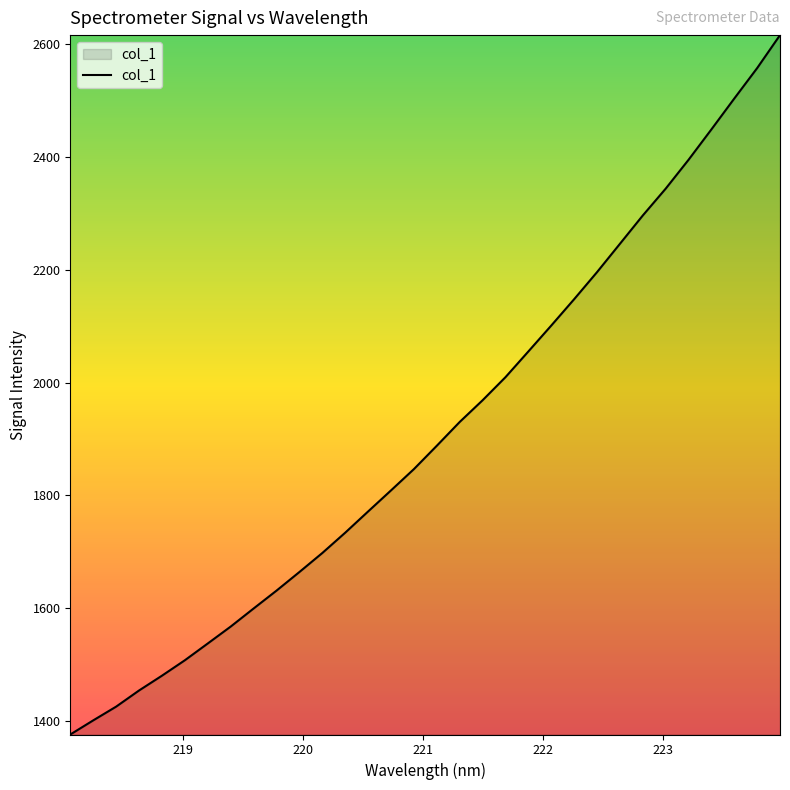

What is the minimum value shown in the chart?

1375.7